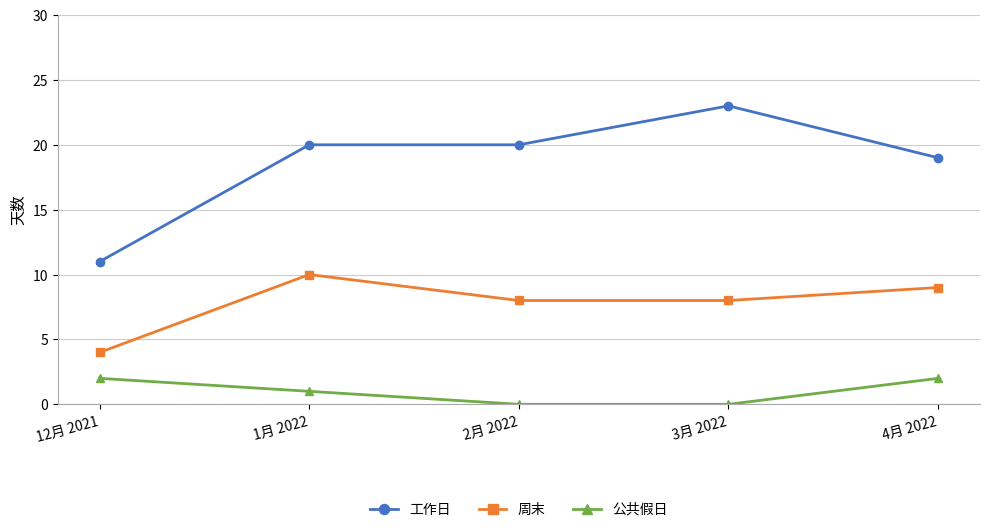

True or false: 工作日 and 周末 cross at least once.

False